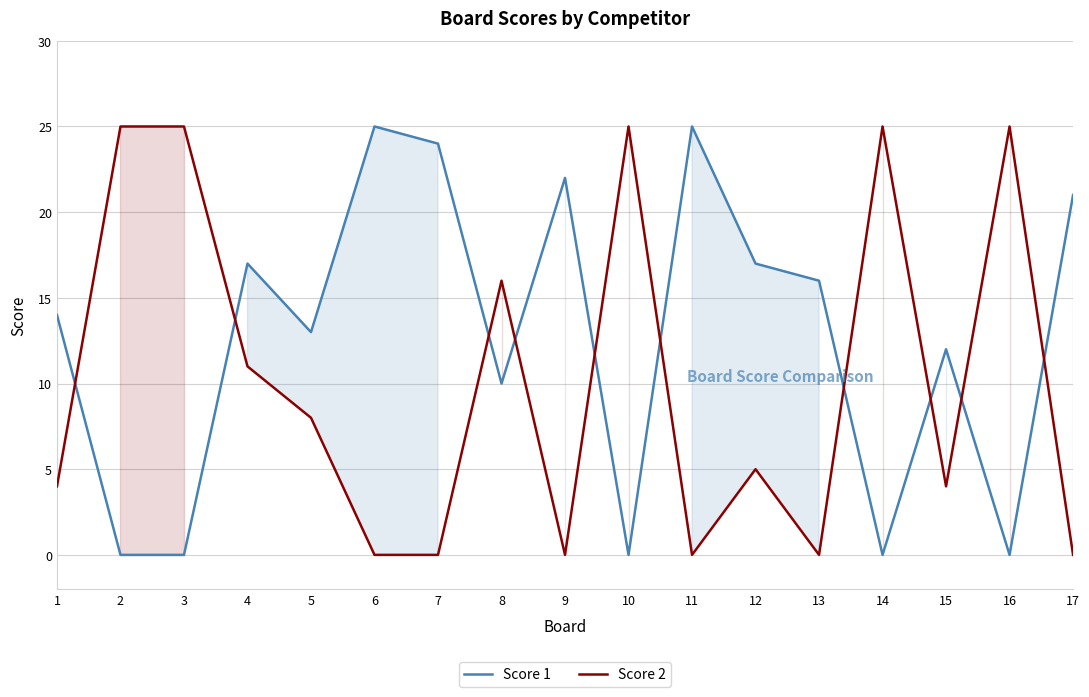

What is the difference between the Score 2 values at 8 and 12?

11